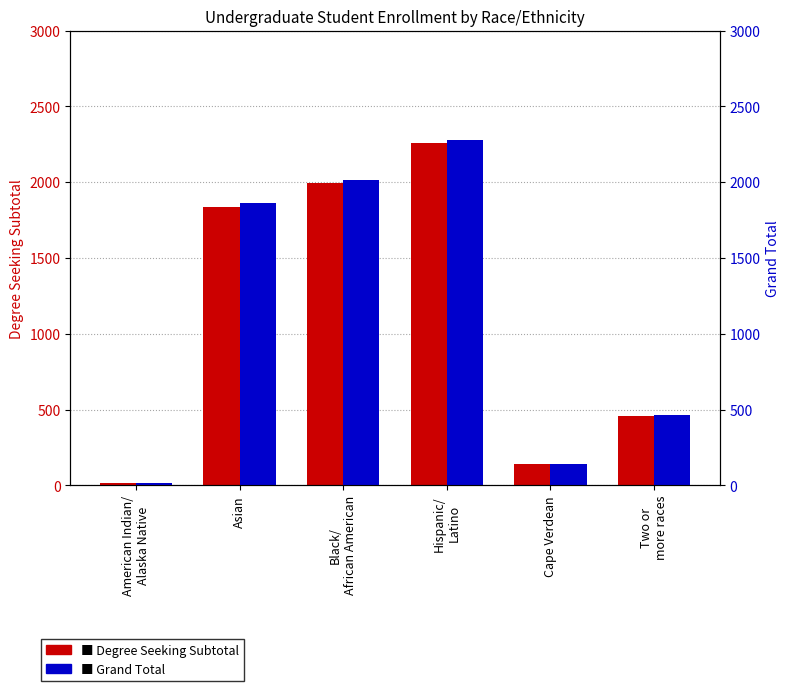

What is the maximum value for Grand Total?

2277